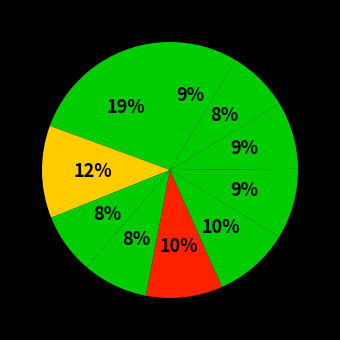

How many segments does this pie chart have?

10